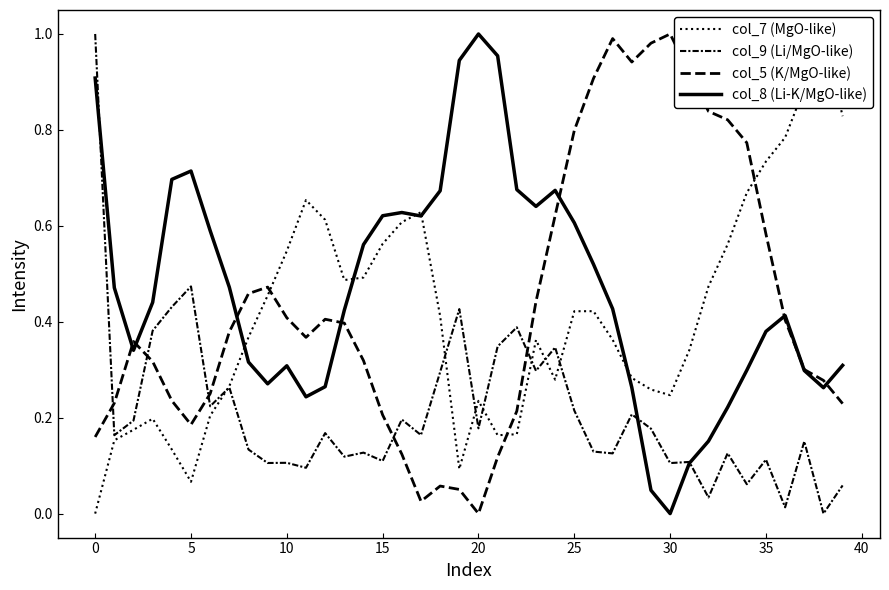

Reading left to right, list all the values displayed in this chart.

col_7 (MgO-like): 0.0	0.2	0.2	0.2	0.1	0.1	0.2	0.3	0.4	0.5	0.5	0.7	0.6	0.5	0.5	0.6	0.6	0.6	0.4	0.1	0.2	0.2	0.2	0.4	0.3	0.4	0.4	0.4	0.3	0.3	0.2	0.3	0.5	0.6	0.7	0.7	0.8	0.9	1.0	0.8
col_9 (Li/MgO-like): 1.0	0.2	0.2	0.4	0.4	0.5	0.2	0.3	0.1	0.1	0.1	0.1	0.2	0.1	0.1	0.1	0.2	0.2	0.3	0.4	0.2	0.3	0.4	0.3	0.3	0.2	0.1	0.1	0.2	0.2	0.1	0.1	0.0	0.1	0.1	0.1	0.0	0.2	0.0	0.1
col_5 (K/MgO-like): 0.2	0.2	0.4	0.3	0.2	0.2	0.2	0.4	0.5	0.5	0.4	0.4	0.4	0.4	0.3	0.2	0.1	0.0	0.1	0.1	0.0	0.1	0.2	0.4	0.6	0.8	0.9	1.0	0.9	1.0	1.0	0.9	0.8	0.8	0.8	0.6	0.4	0.3	0.3	0.2
col_8 (Li-K/MgO-like): 0.9	0.5	0.3	0.4	0.7	0.7	0.6	0.5	0.3	0.3	0.3	0.2	0.3	0.4	0.6	0.6	0.6	0.6	0.7	0.9	1.0	1.0	0.7	0.6	0.7	0.6	0.5	0.4	0.3	0.0	0.0	0.1	0.2	0.2	0.3	0.4	0.4	0.3	0.3	0.3